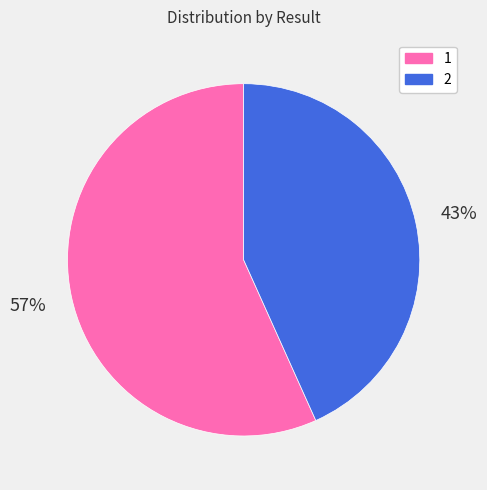

To the nearest percent, what is the average slice percentage?

50%